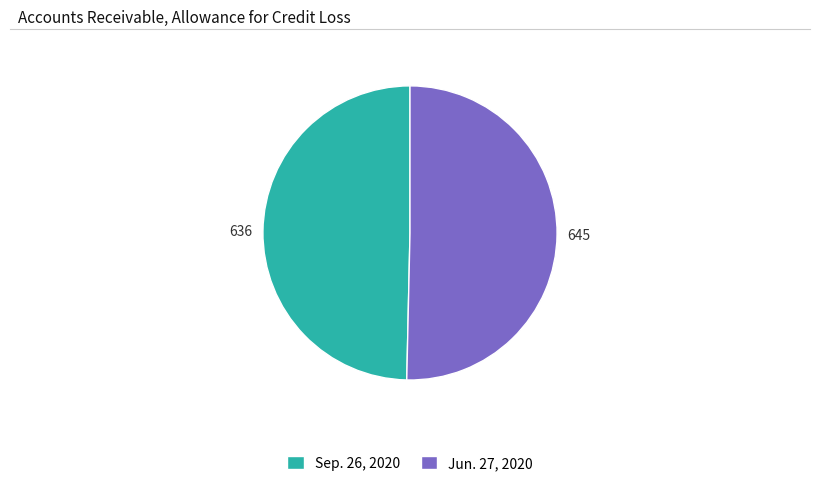

What is the ratio of the value at Sep. 26, 2020 to the value at Jun. 27, 2020?

1.0